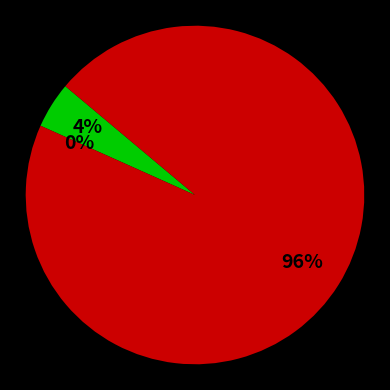

Does 194831 account for over 50% of the chart?

Yes